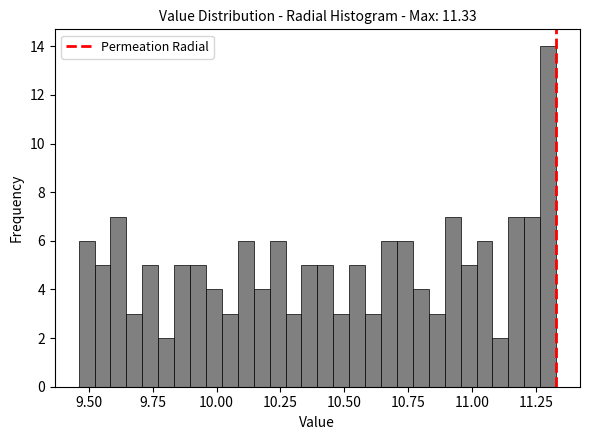

Around what value on the x-axis is the tallest bar? Give the approximate position of its centre, as read against the axis.

11.30